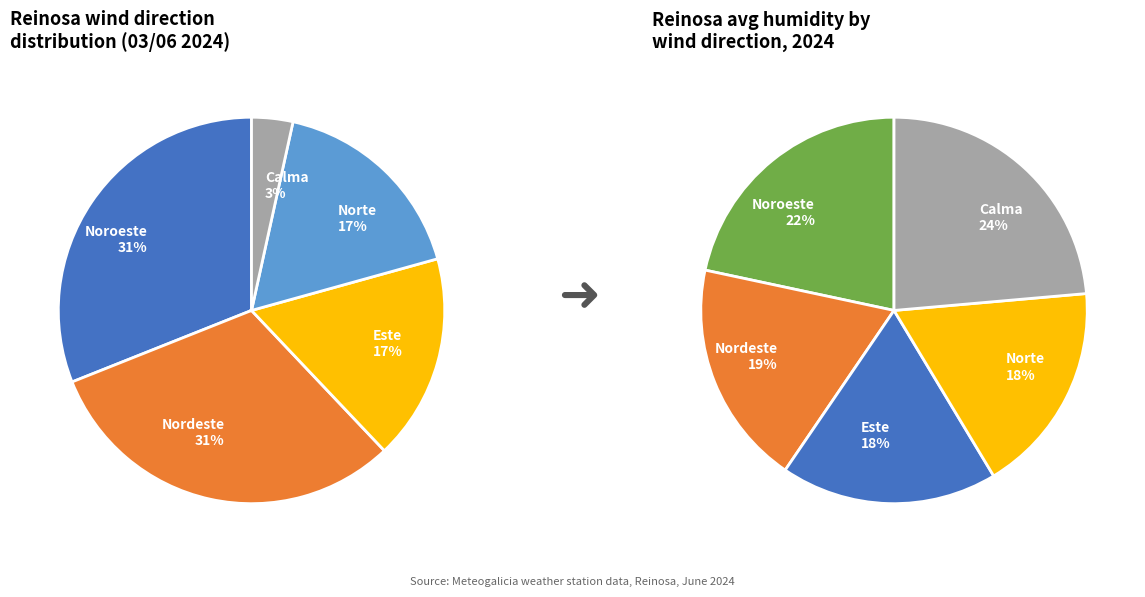

Does Este represent more than half of the total?

No